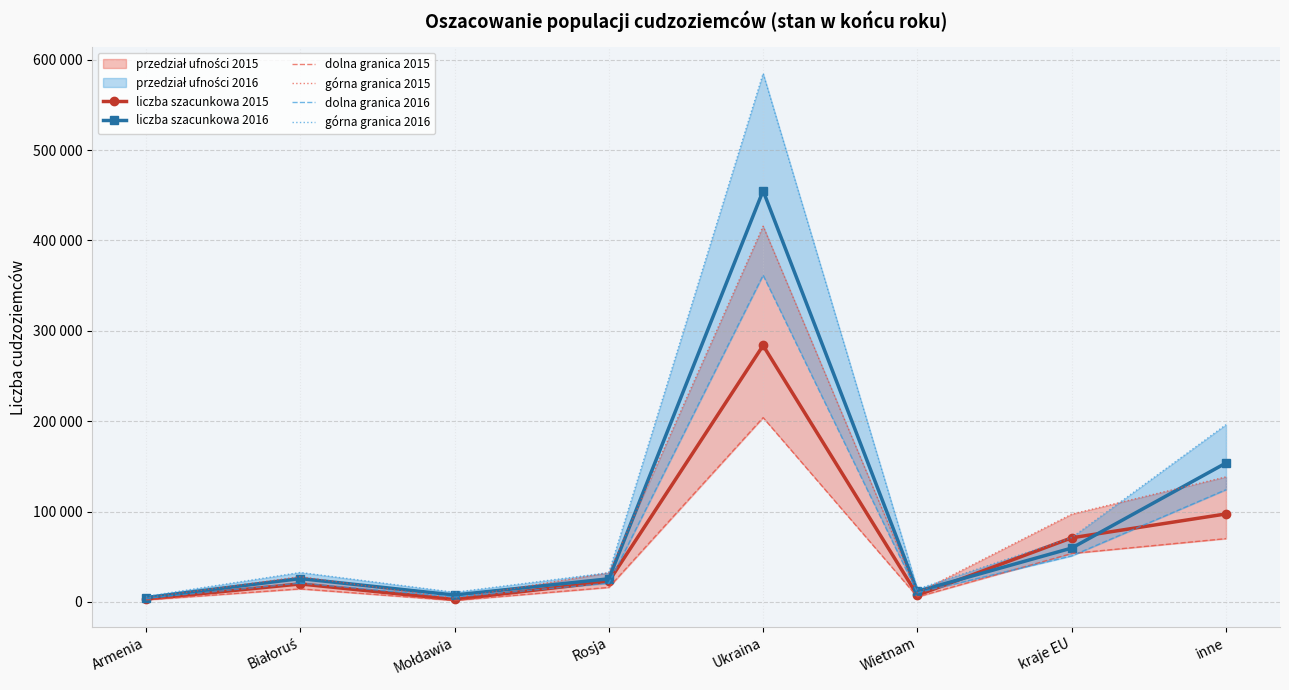

What is the label of the 6th point from the left?

Wietnam